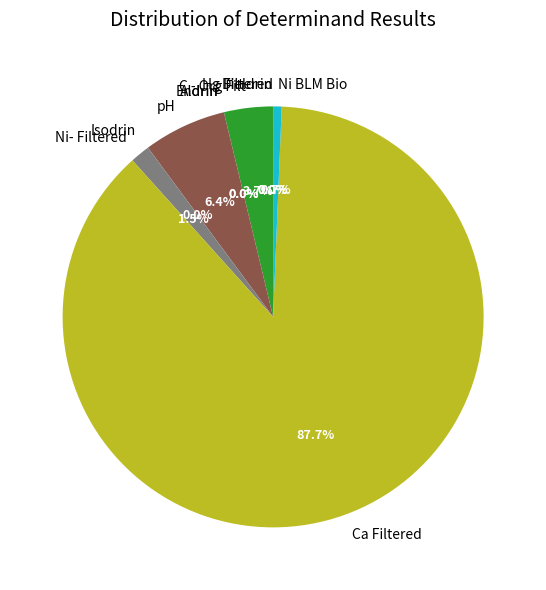

Which has a higher value, pH or Ca Filtered?

Ca Filtered